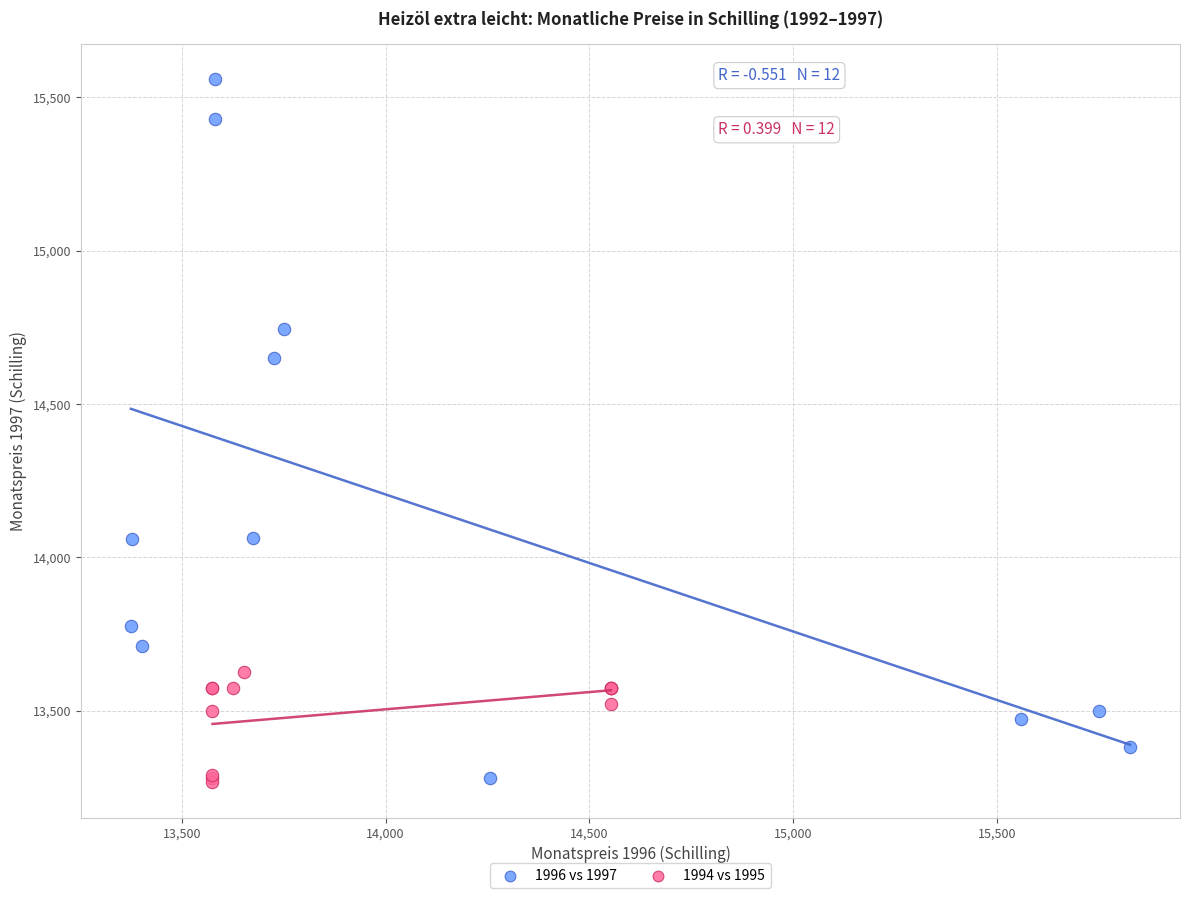

What are all the series names shown in the legend?

1996 vs 1997, 1994 vs 1995